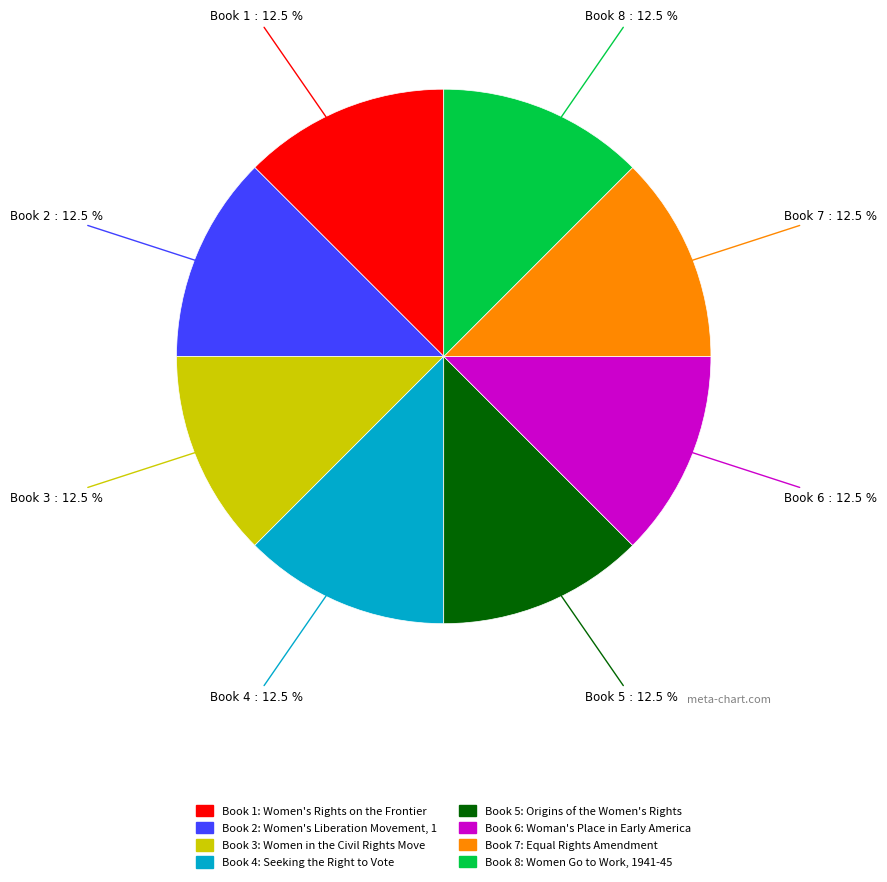

Is there a majority slice in this chart?

No